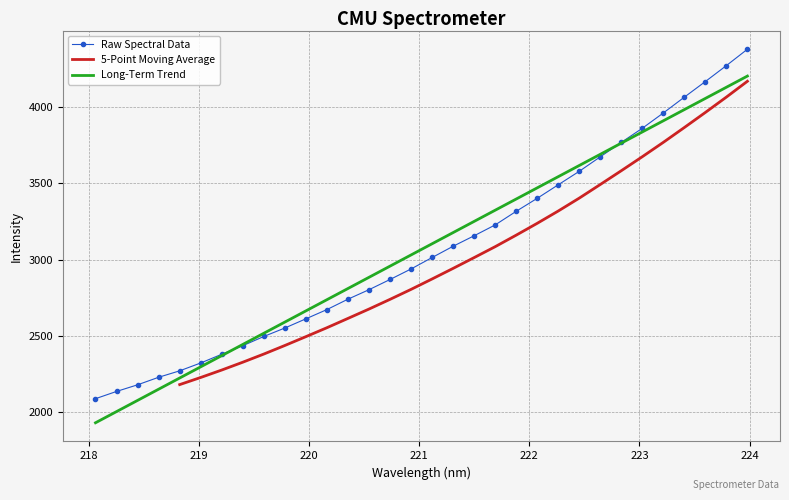

What is the lowest value of the Long-Term Trend series?

1932.4